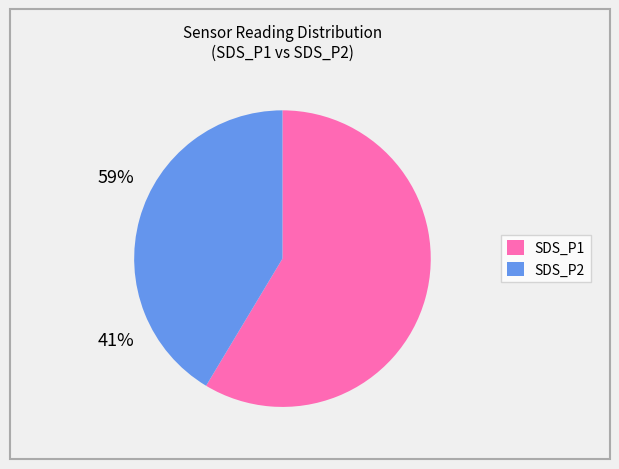

Is SDS_P1 the majority of the pie?

Yes